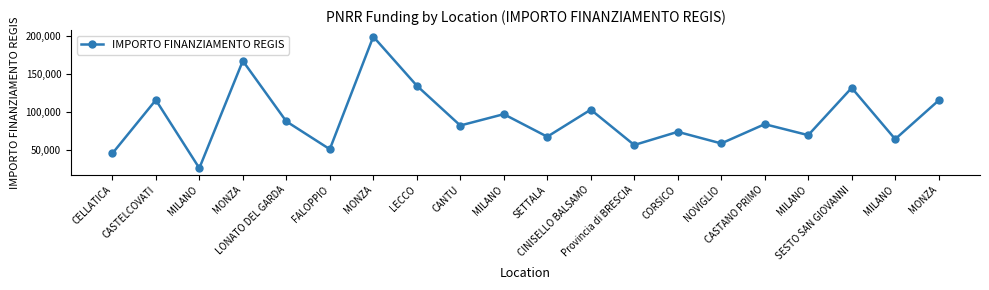

True or false: the data shows 103619.9 at CINISELLO BALSAMO.

True